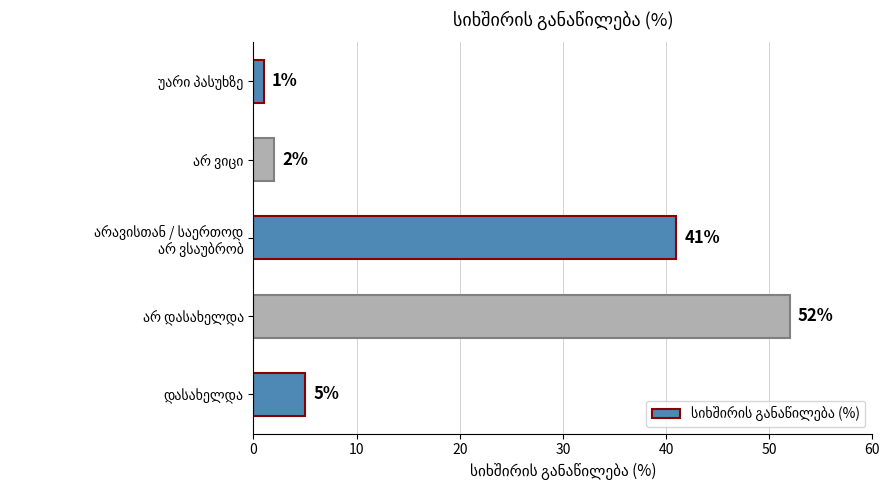

What is the average value?

20